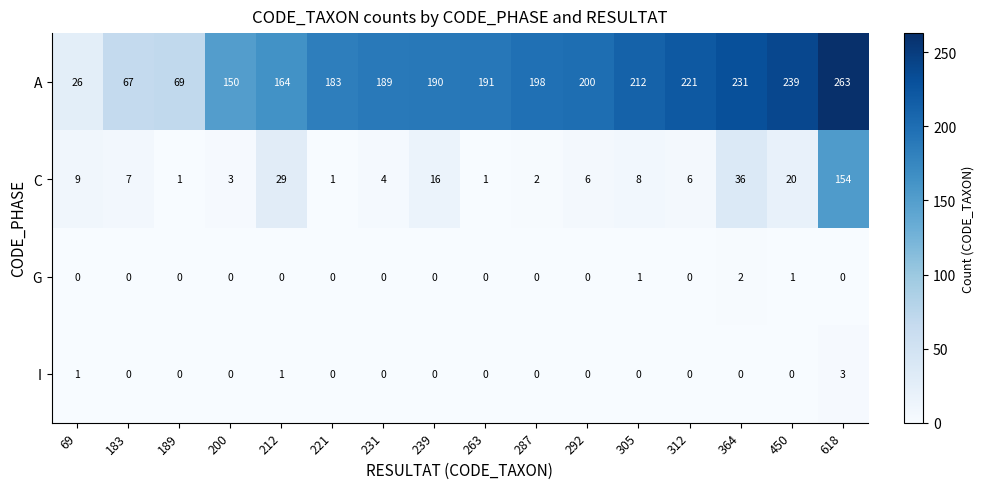

At how many categories does at least one series exceed 203?

5